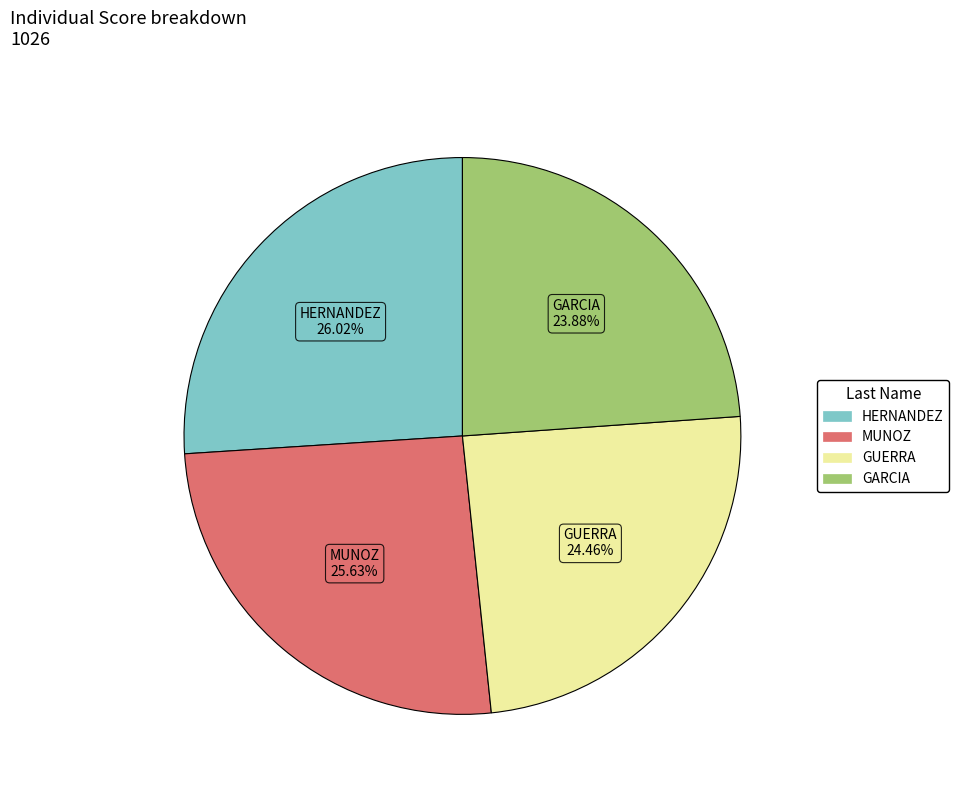

Does HERNANDEZ represent more than half of the total?

No